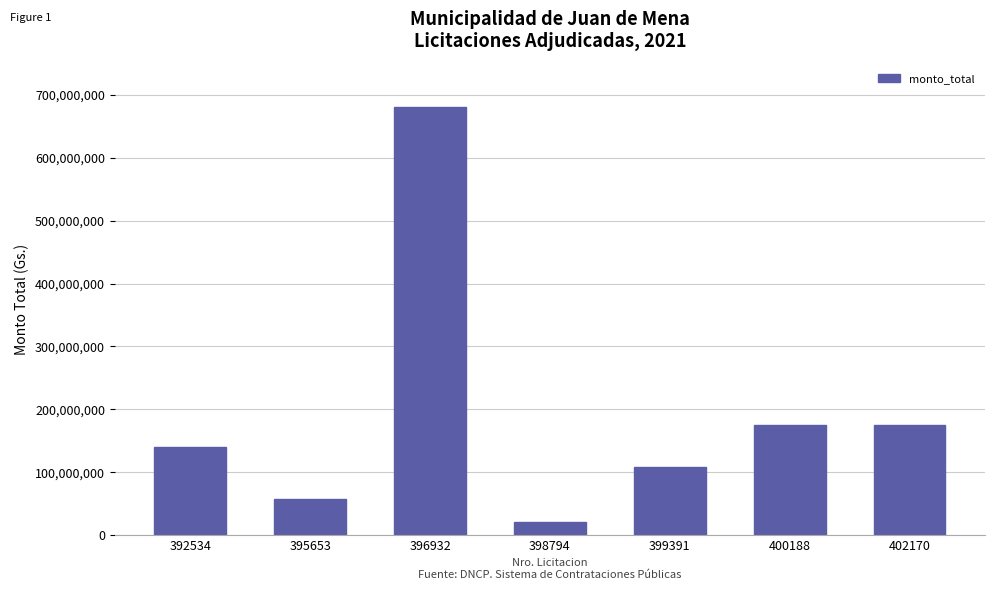

Read the value at 399391.

108000000